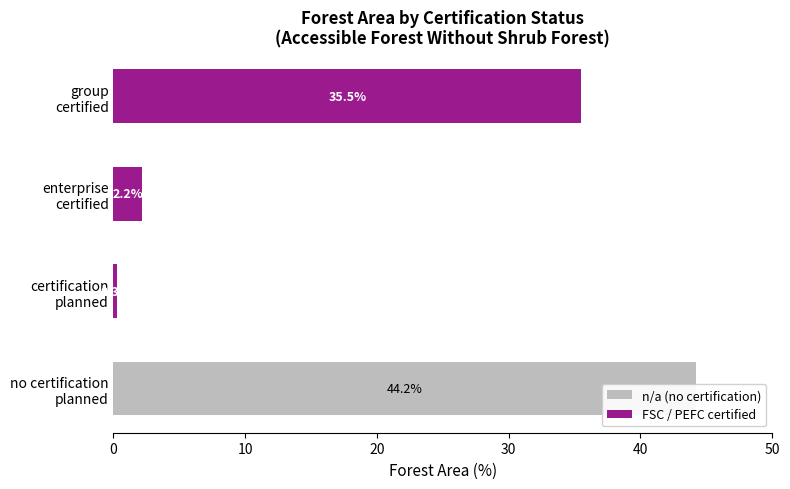

How many bars are there in total?

8